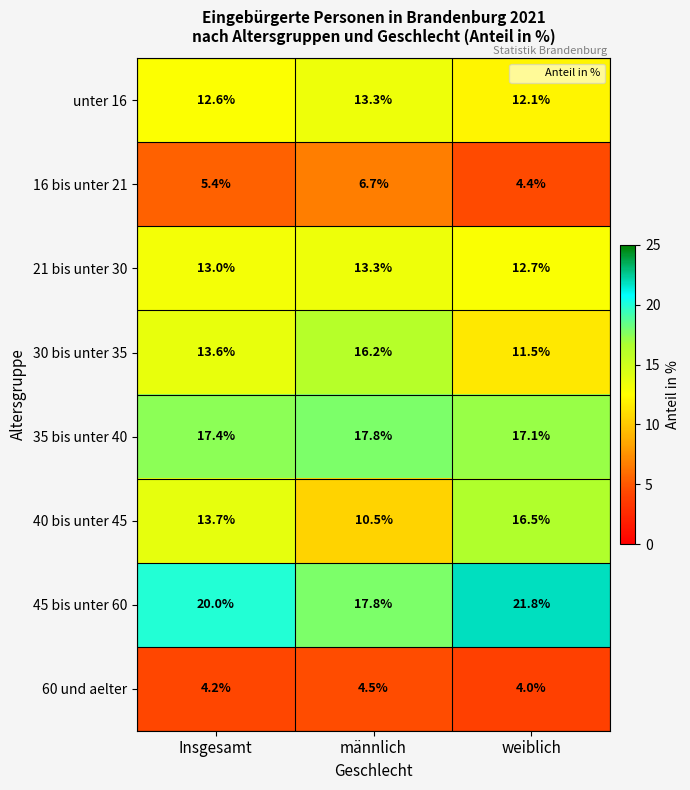

What is the difference between the maximum and minimum values in the 30 bis unter 35 series?

4.7